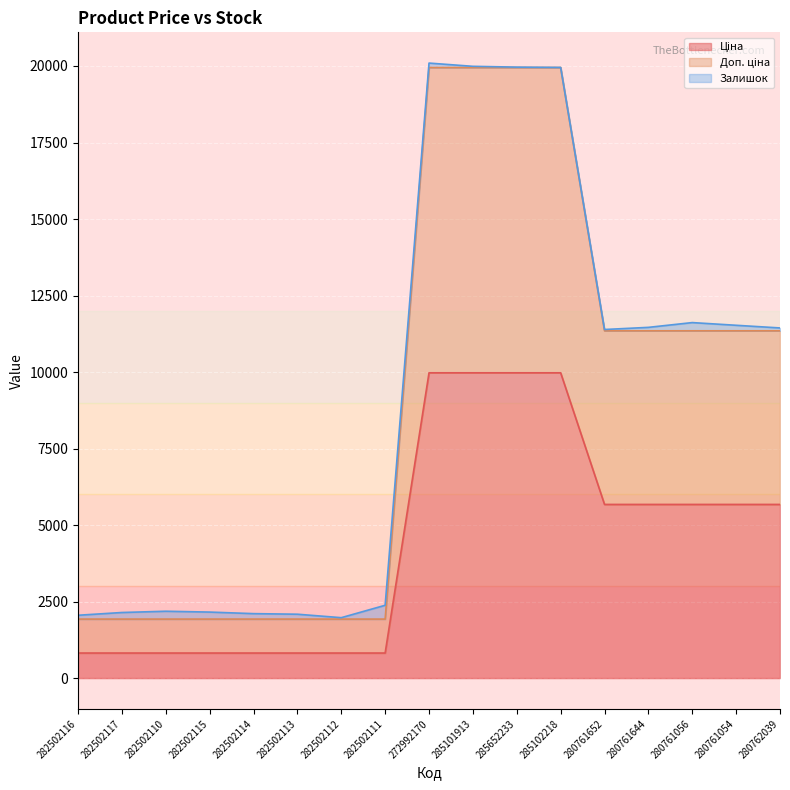

At which category is the sum across all series the highest?

272992170